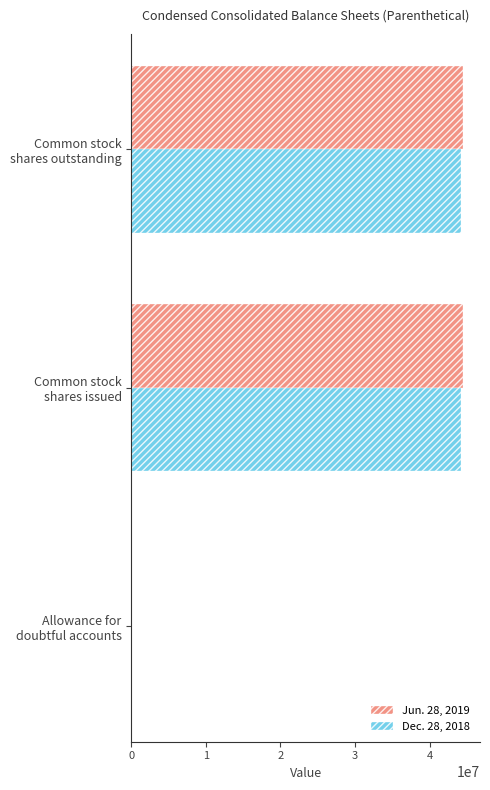

What is the maximum value shown in the chart?

44534000